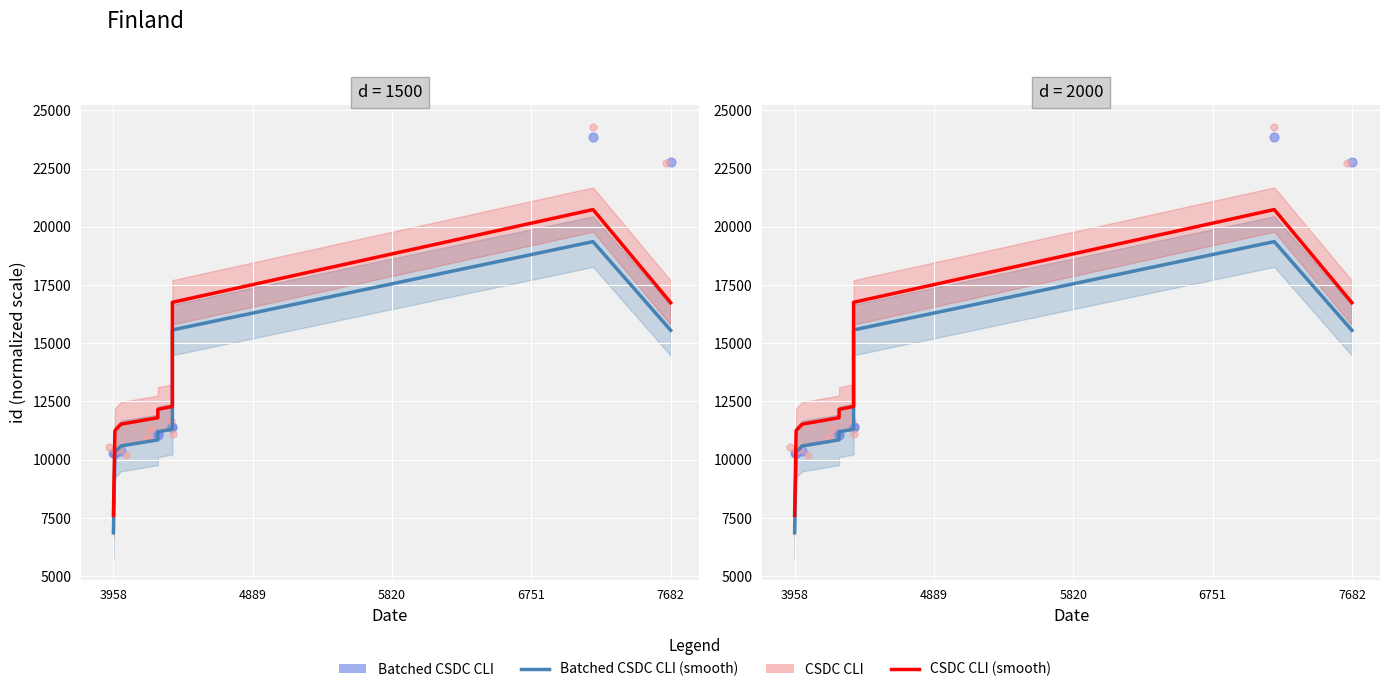

Which series reaches the minimum Y coordinate?

Batched CSDC CLI (smooth)